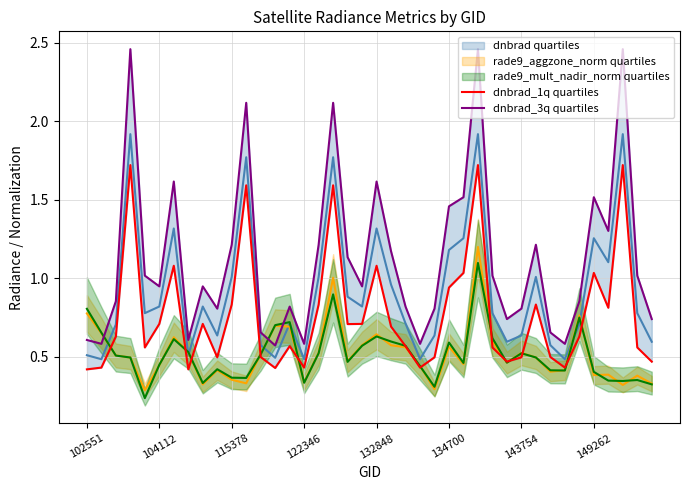

What is the lowest value of the dnbrad_1q quartiles series?

0.4